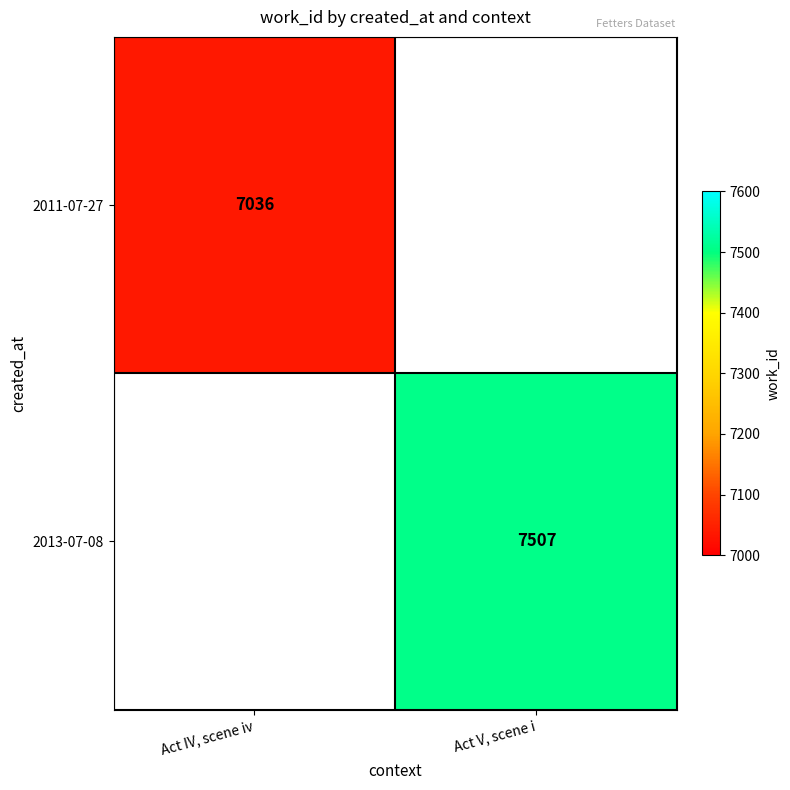

The value of 2011-07-27 at Act IV, scene iv is 2768. True or false?

False